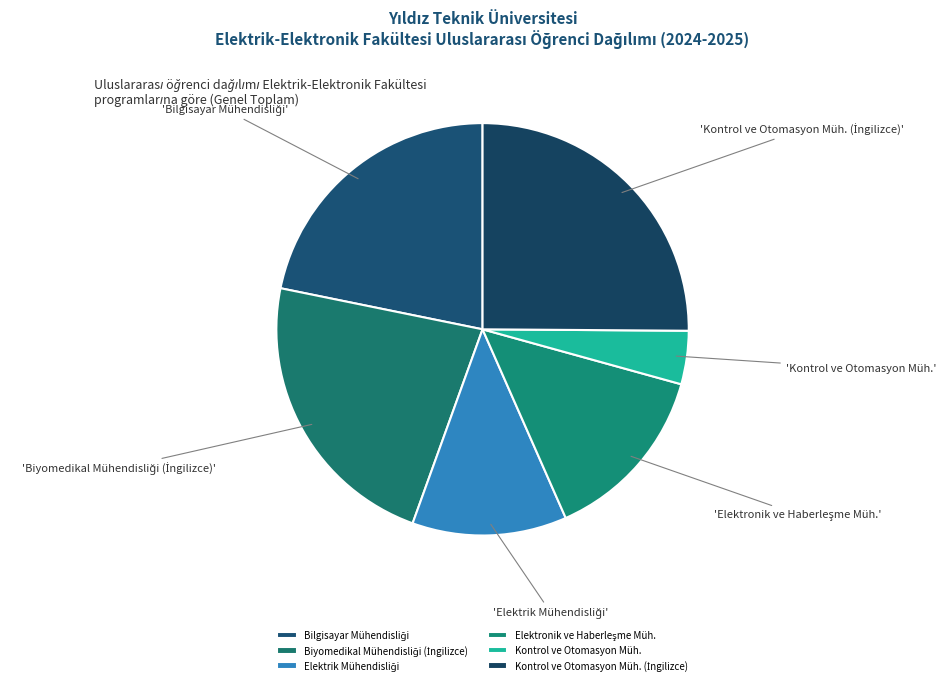

Is it true that Kontrol ve Otomasyon Müh. is 4% of the pie?

True